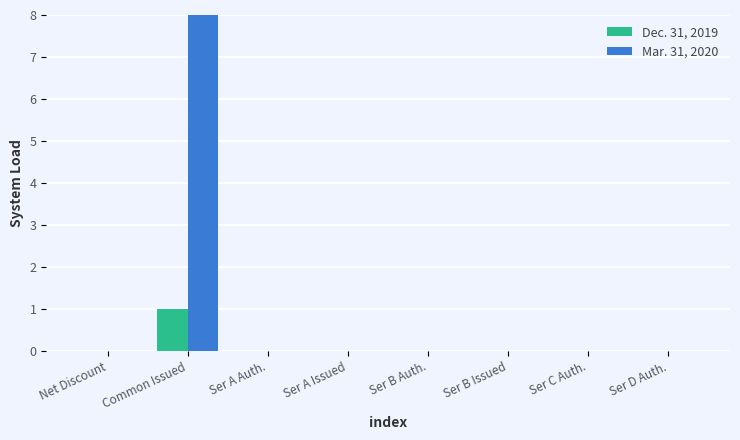

The Mar. 31, 2020 series shows 0 at Net Discount. True or false?

True